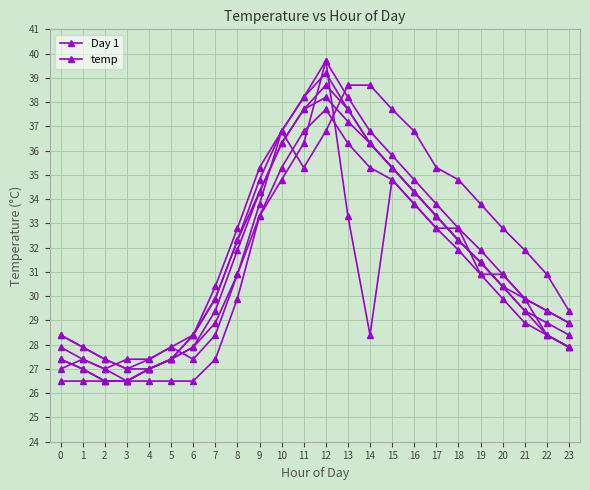

What is the change in value from 6 to 11?

+9.8